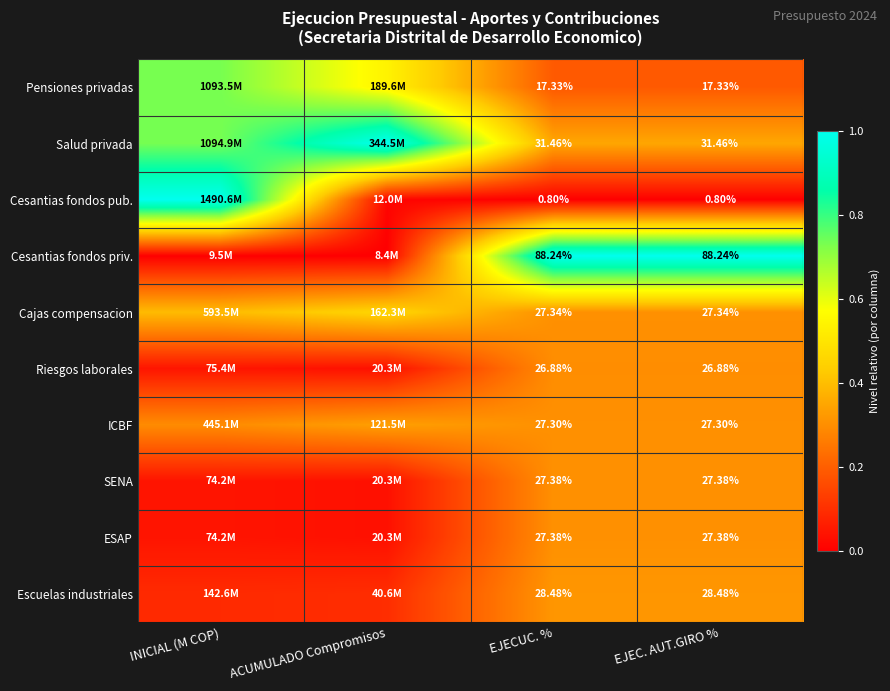

Is the value of Cajas compensacion at ACUMULADO Compromisos greater than the value of SENA at ACUMULADO Compromisos?

Yes